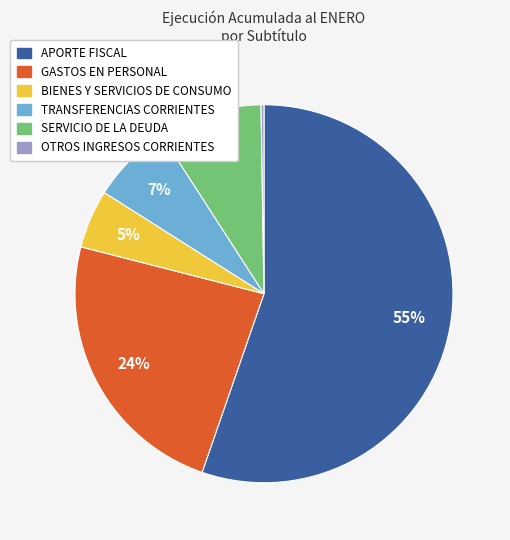

To the nearest percent, what is the combined percentage of SERVICIO DE LA DEUDA and BIENES Y SERVICIOS DE CONSUMO?

14%